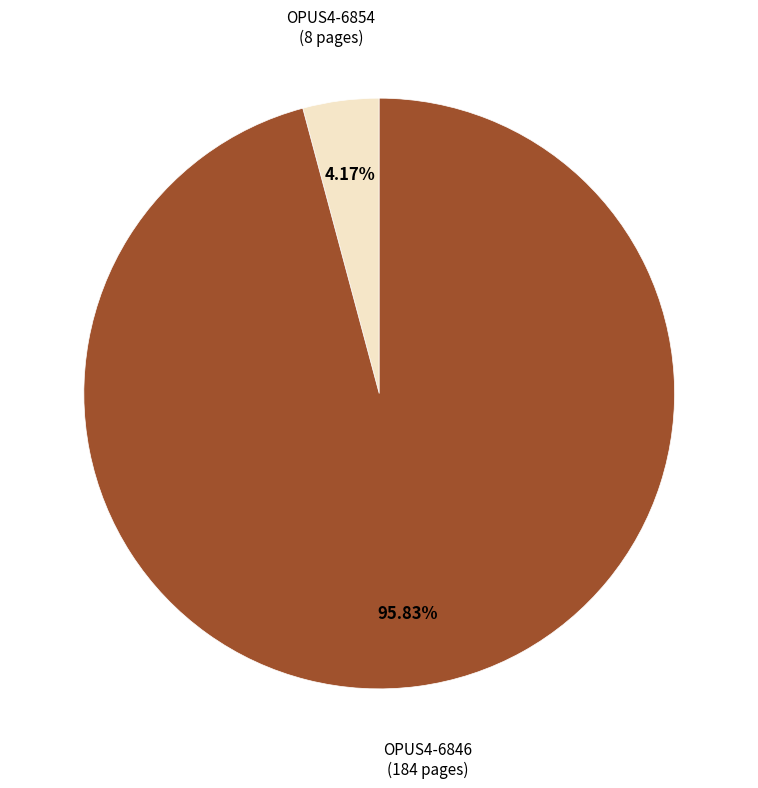

Rank the categories by value from highest to lowest.

OPUS4-6846, OPUS4-6854